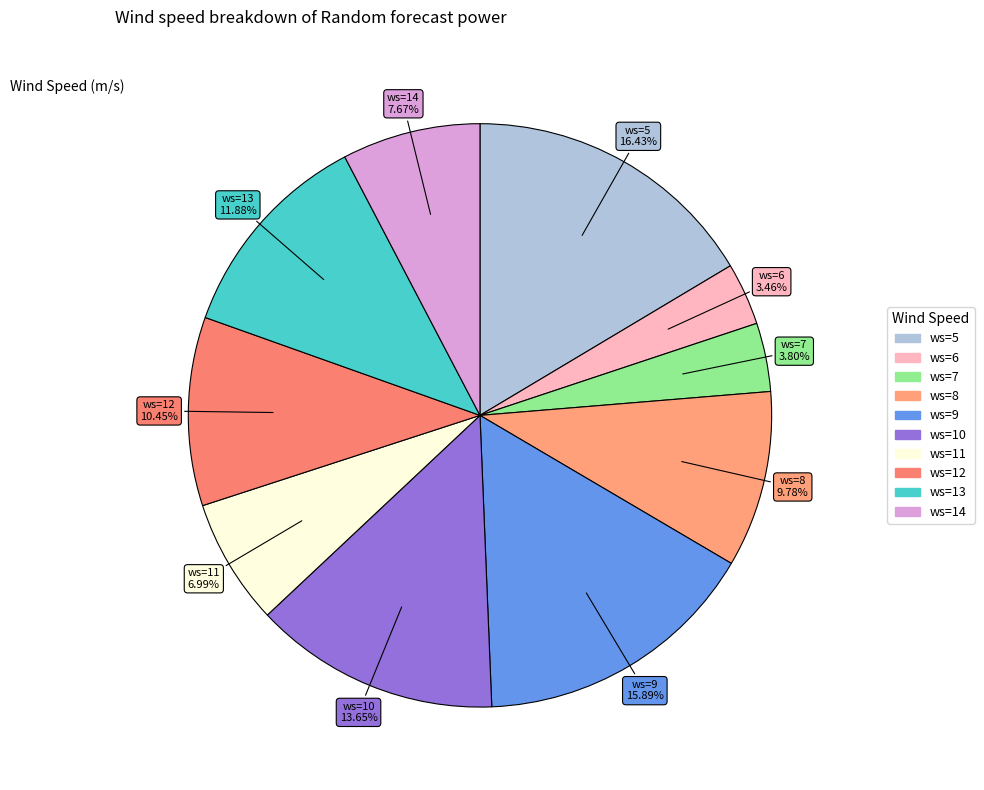

How many slices are in this pie chart?

10